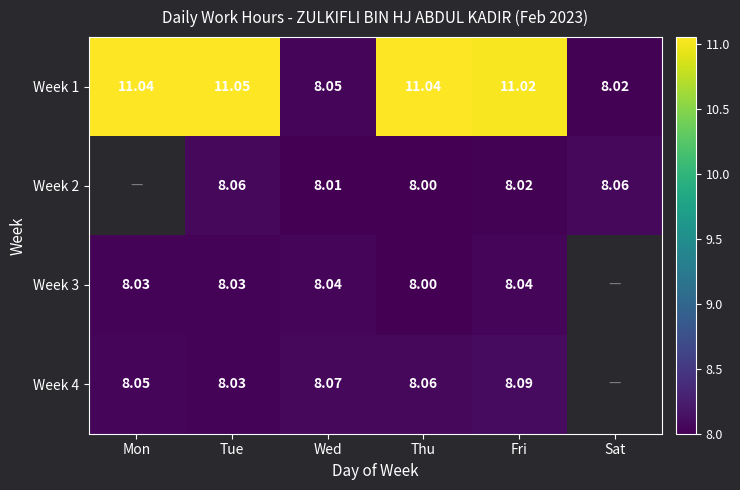

Is the value of Week 1 at Mon greater than the value of Week 4 at Thu?

Yes